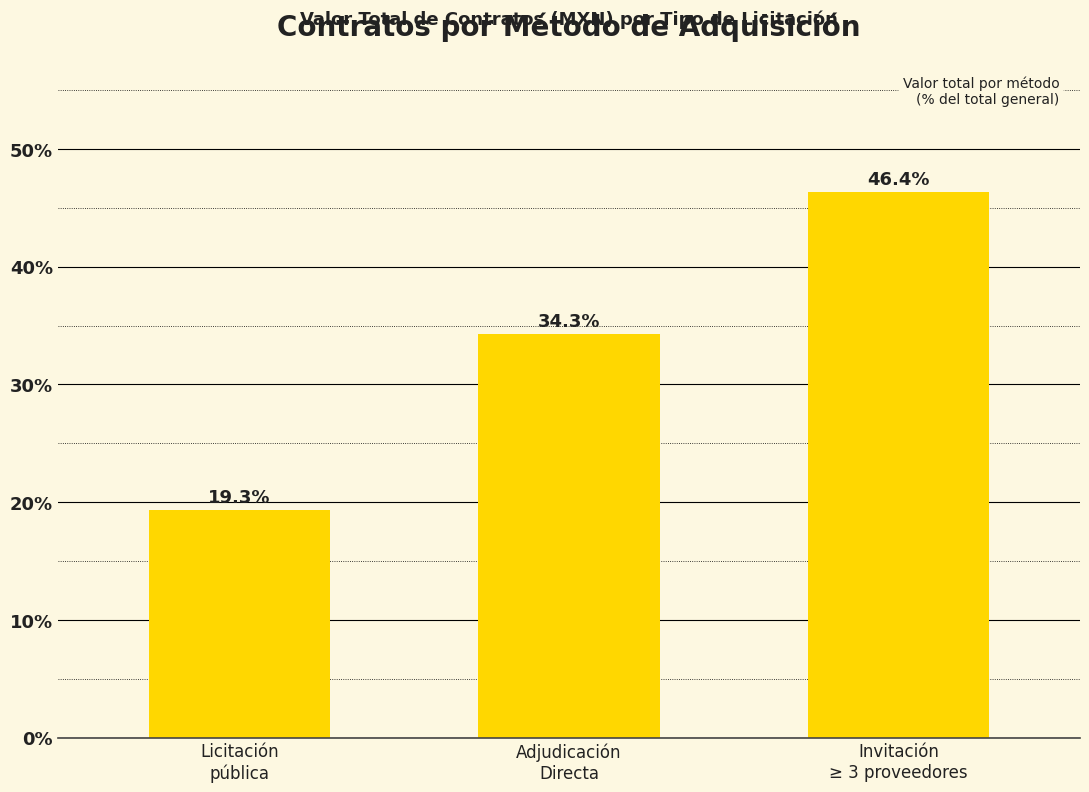

What is the label of the 1st bar from the left?

Licitación
pública